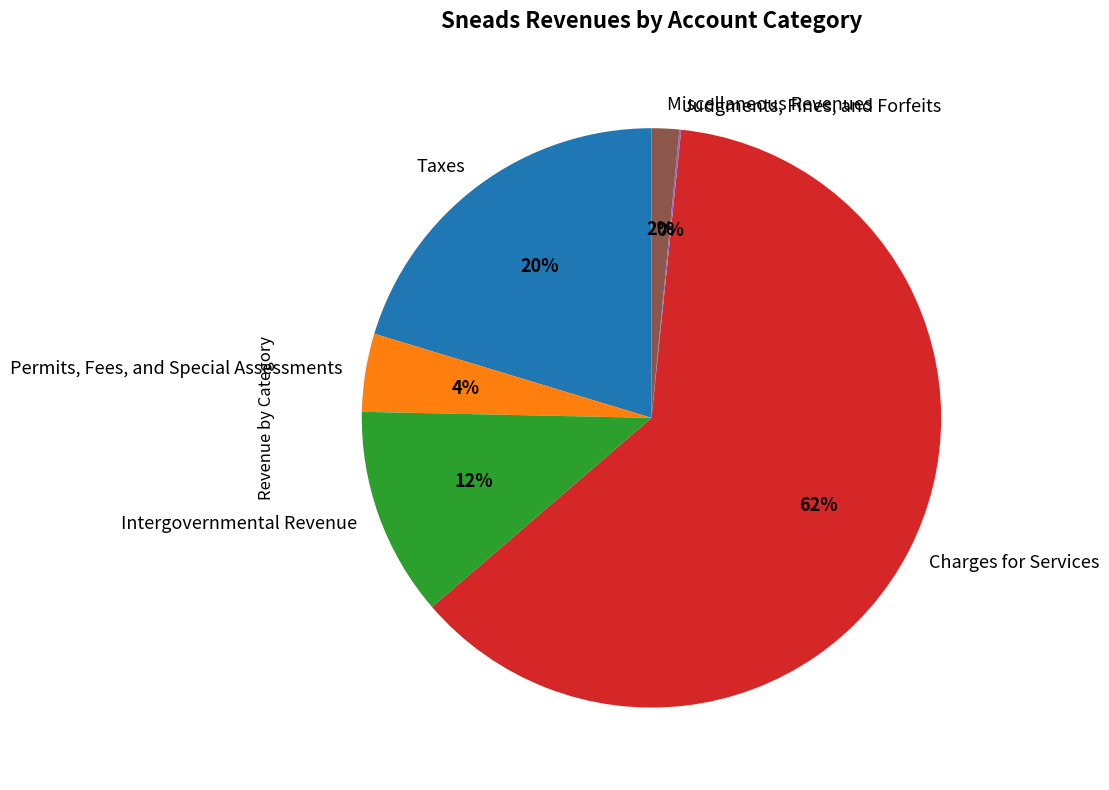

Which has a higher value, Miscellaneous Revenues or Charges for Services?

Charges for Services